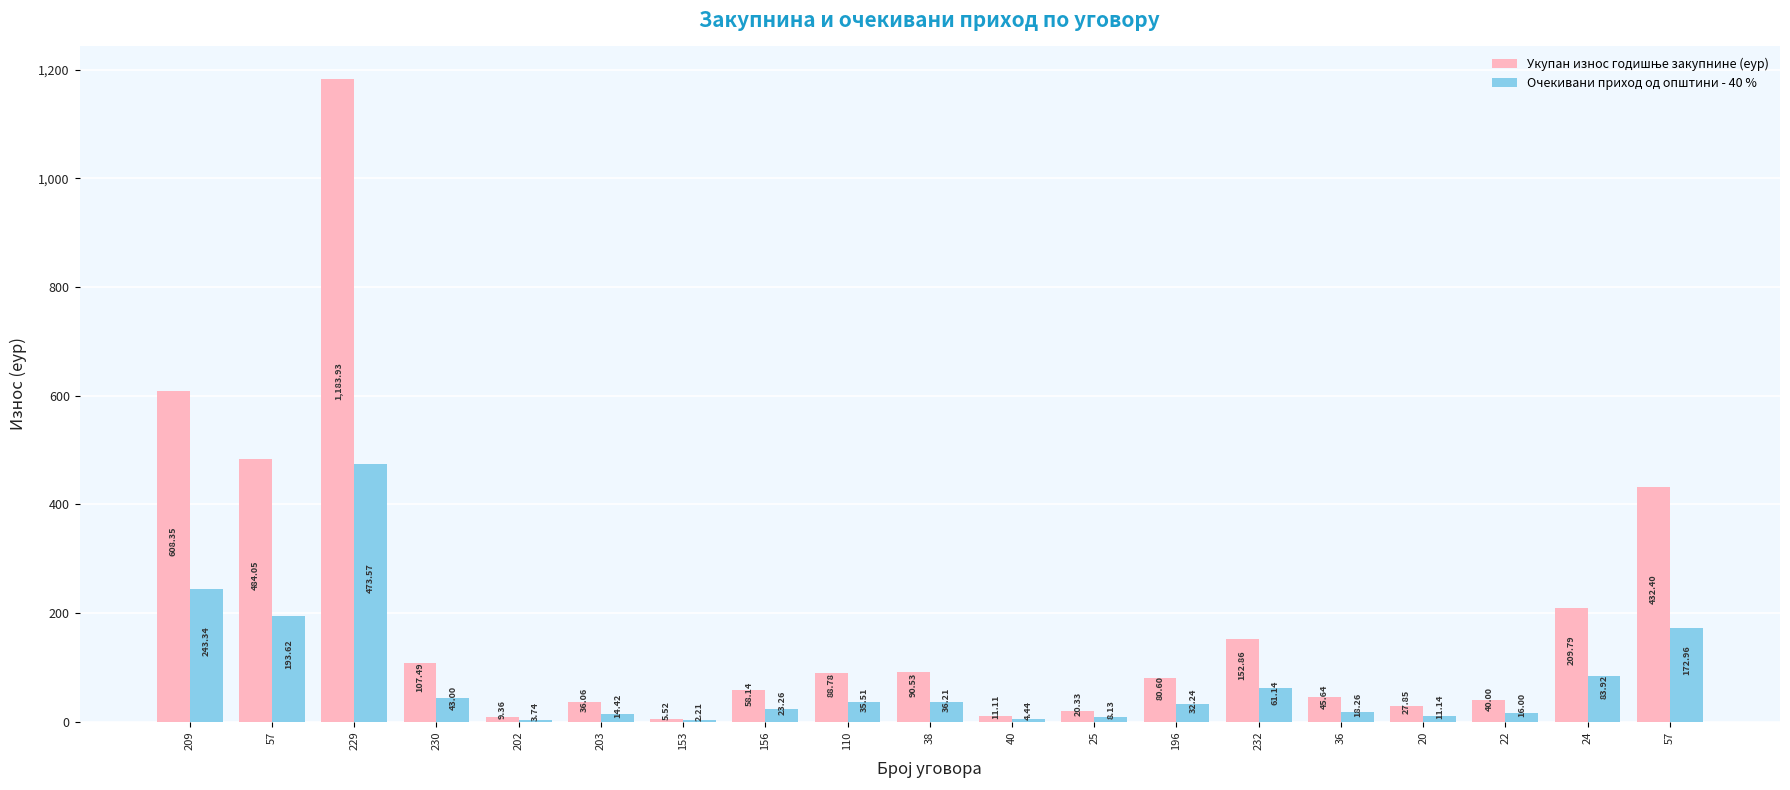

At 153, list the series in order from smallest to largest.

Очекивани приход од општини - 40 %, Укупан износ годишње закупнине (еур)